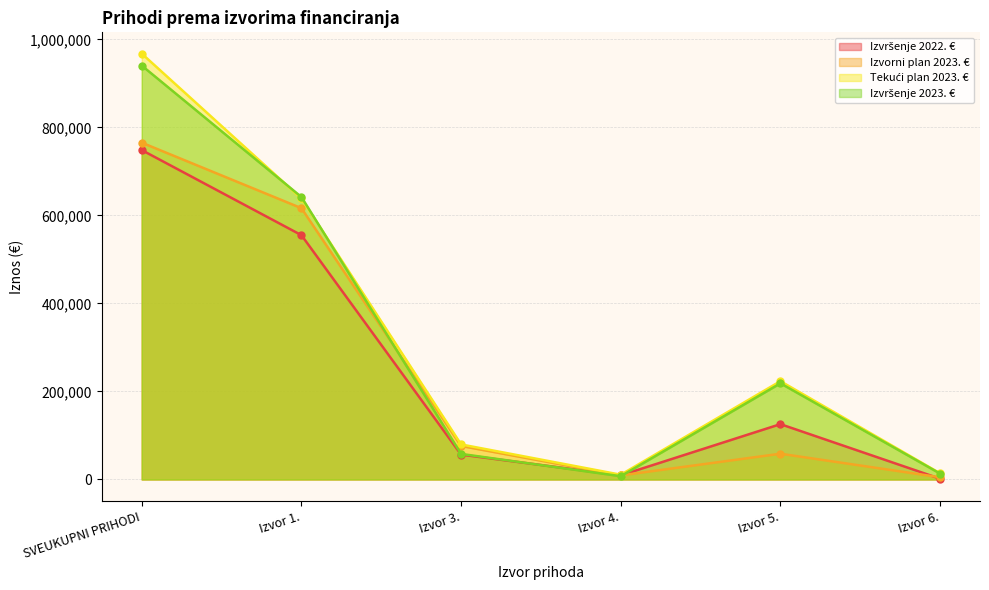

At which category is the sum across all series the highest?

SVEUKUPNI PRIHODI